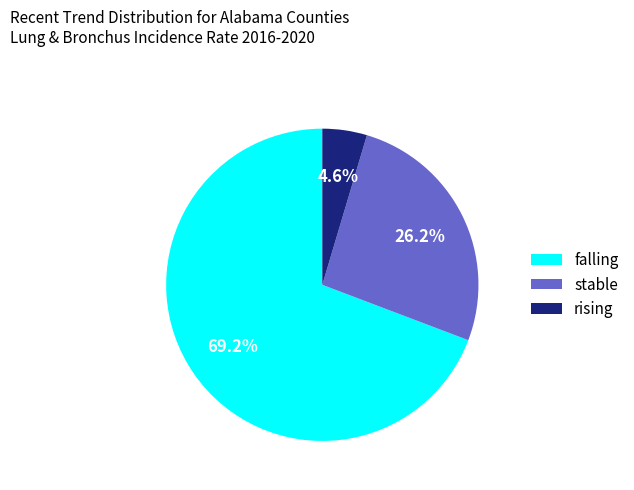

Is the sum of falling and rising greater than half?

Yes